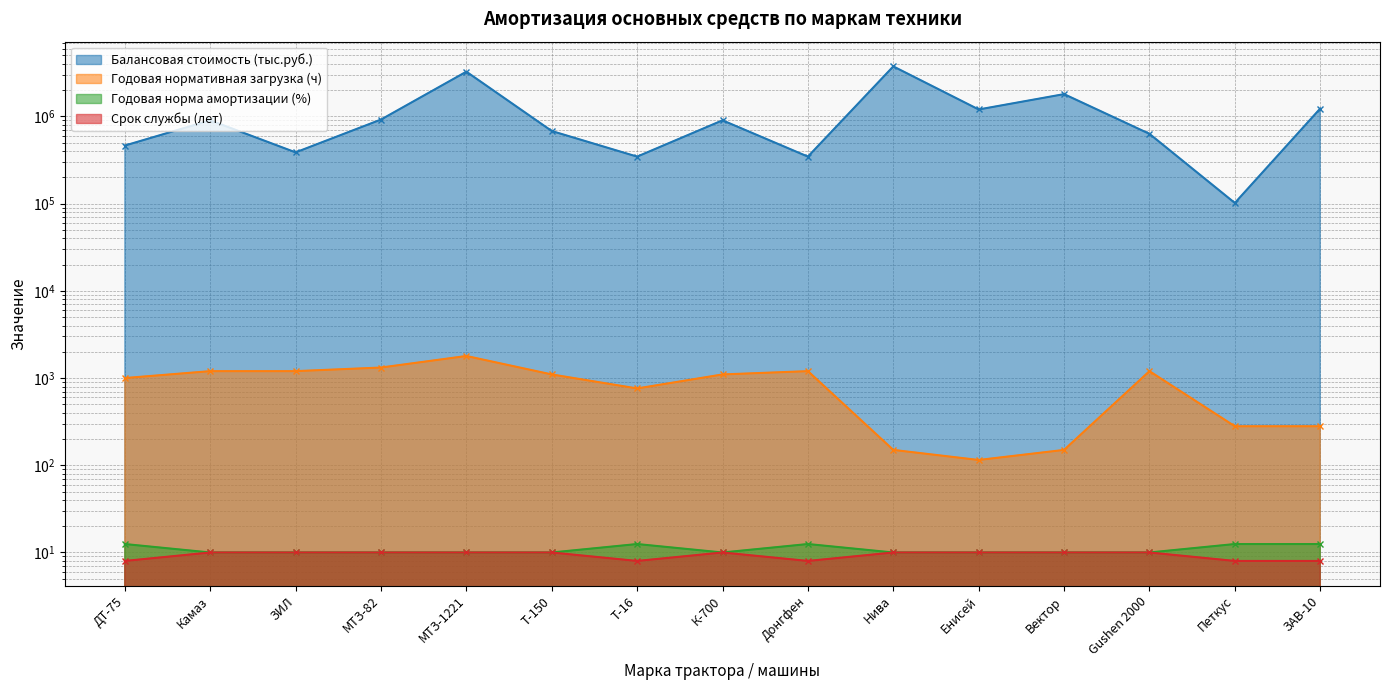

Reading left to right, what are all the values shown in this chart?

Балансовая стоимость (тыс.руб.): 463022.0	901423.7	386694.9	920000.0	3256245.0	679601.7	345762.7	901423.7	345762.7	3743397.0	1200366.1	1800000.0	630760.0	101694.9	1230426.3
Годовая нормативная загрузка (ч): 1000.0	1200.0	1200.0	1320.0	1790.0	1100.0	760.0	1100.0	1200.0	150.0	115.0	150.0	1200.0	280.0	280.0
Годовая норма амортизации (%): 12.5	10.0	10.0	10.0	10.0	10.0	12.5	10.0	12.5	10.0	10.0	10.0	10.0	12.5	12.5
Срок службы (лет): 8.0	10.0	10.0	10.0	10.0	10.0	8.0	10.0	8.0	10.0	10.0	10.0	10.0	8.0	8.0